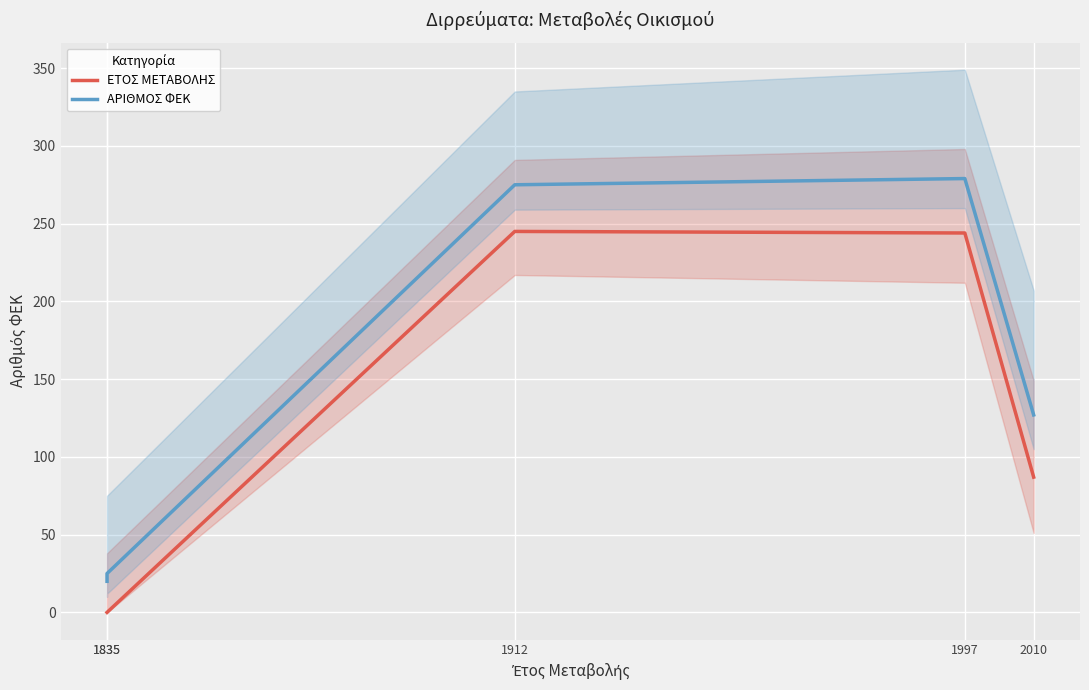

What is the difference between the ΕΤΟΣ ΜΕΤΑΒΟΛΗΣ values at 1997 and 1835?

244